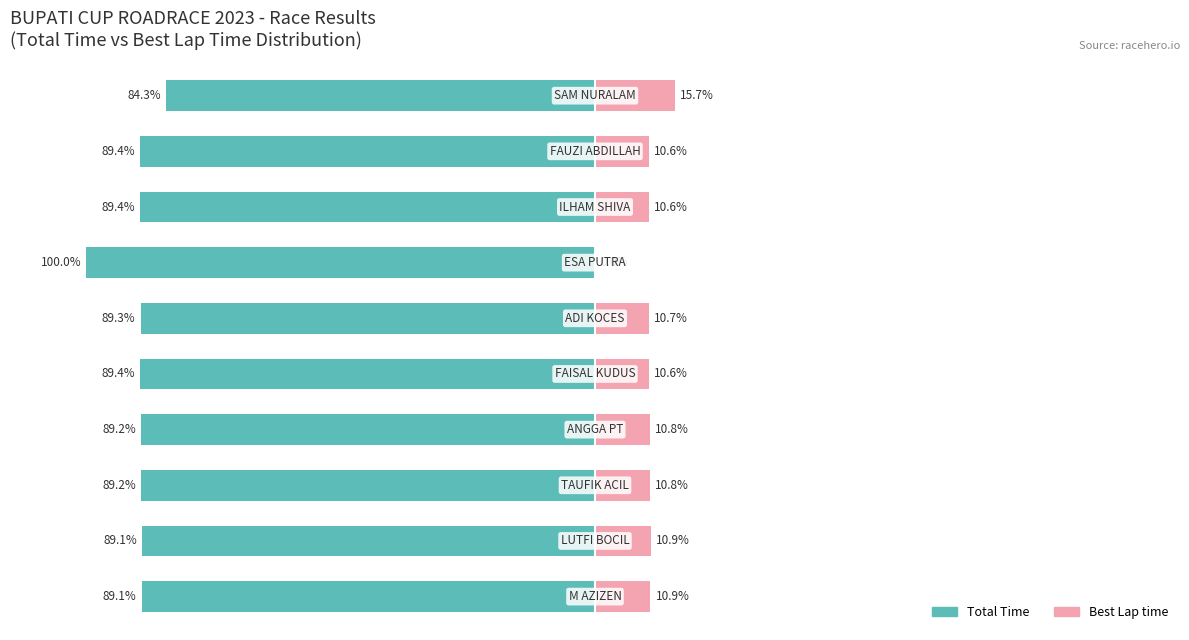

What is the sum of all Best Lap time values?

101.6